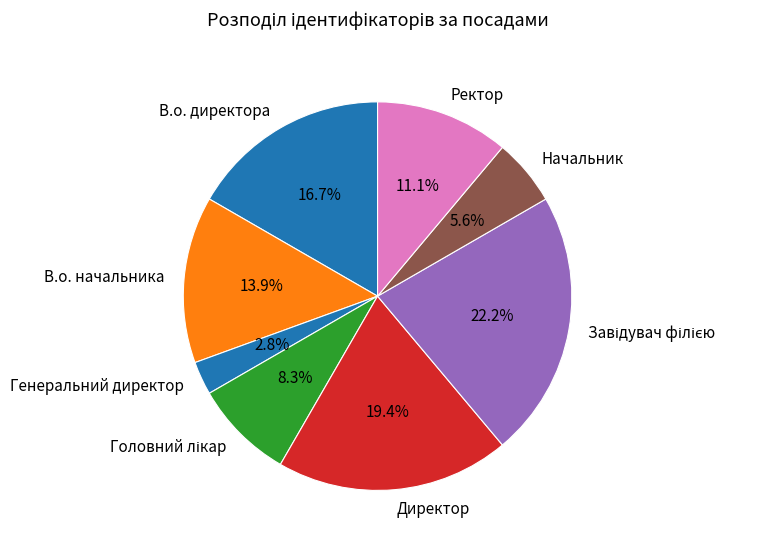

Is there a majority slice in this chart?

No